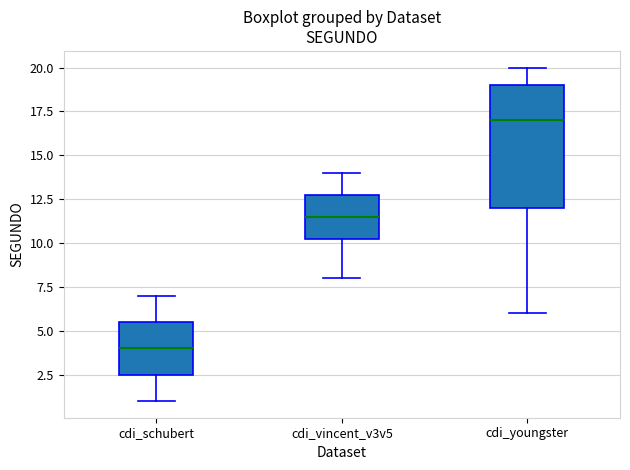

Where is the lower edge of the box for cdi_youngster on the y-axis? The values are not printed on the chart, so give them approximately, as read against the axis.

12.0